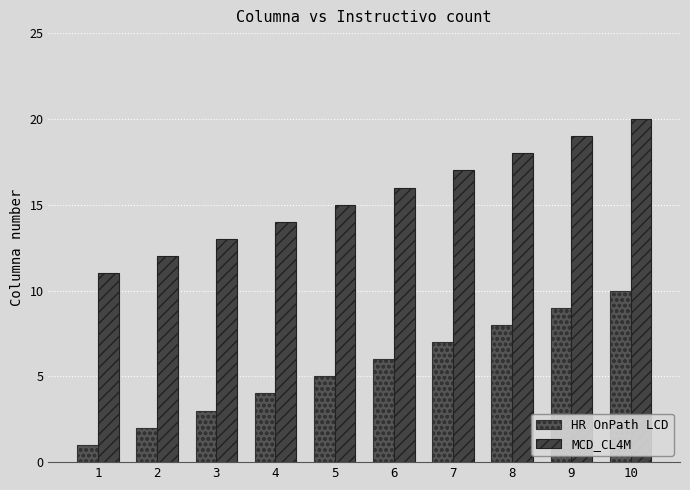

What are all the series names shown in the legend?

HR OnPath LCD, MCD_CL4M